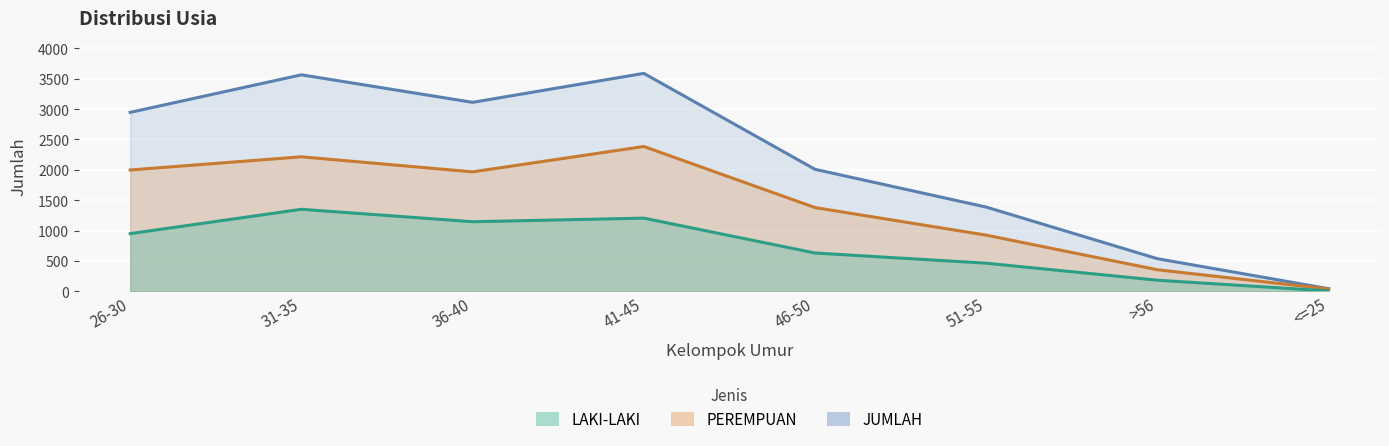

What is the label of the 8th point from the right?

26-30